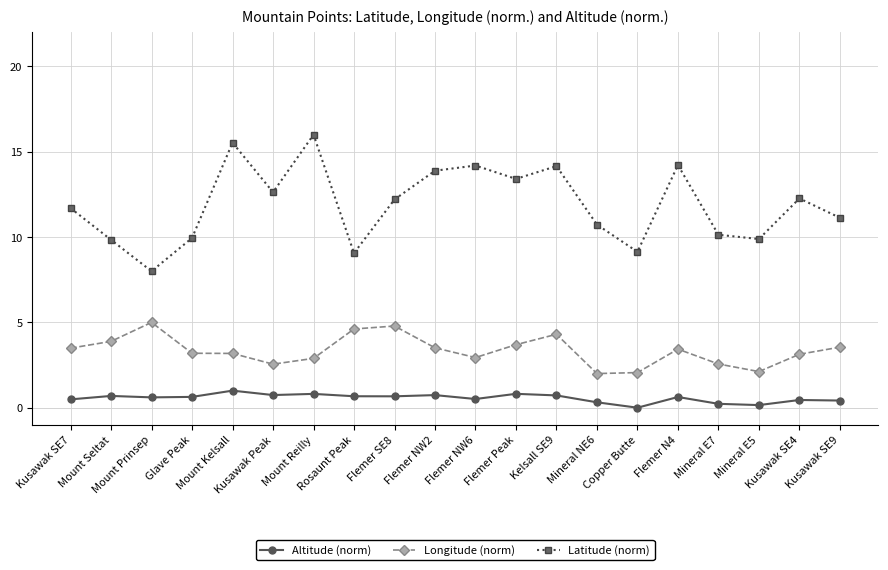

True or false: Latitude (norm) and Altitude (norm) cross at least once.

False